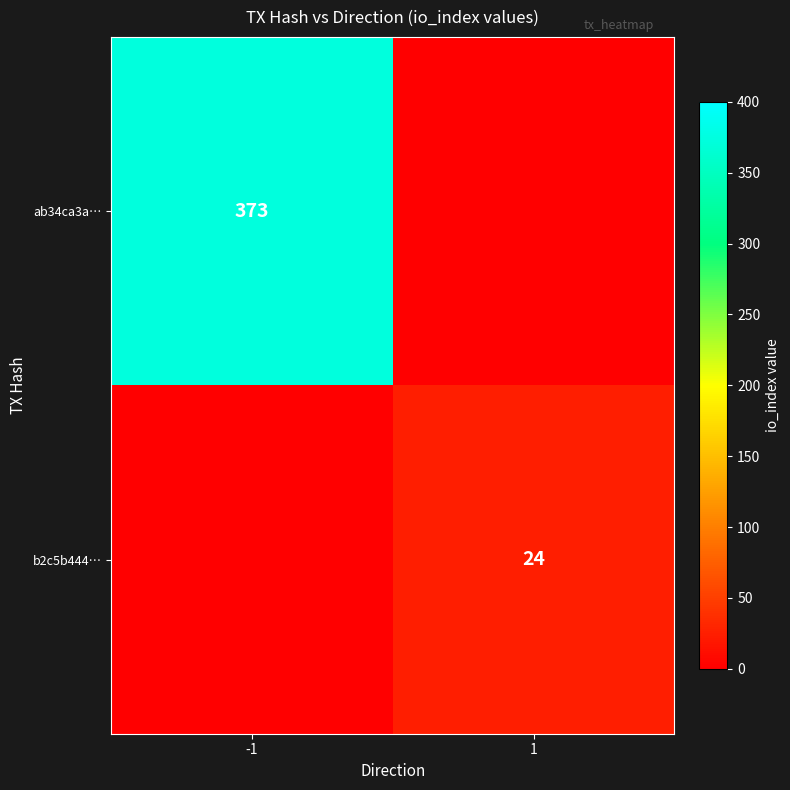

Is it true that b2c5b444… equals 24 at 1?

True